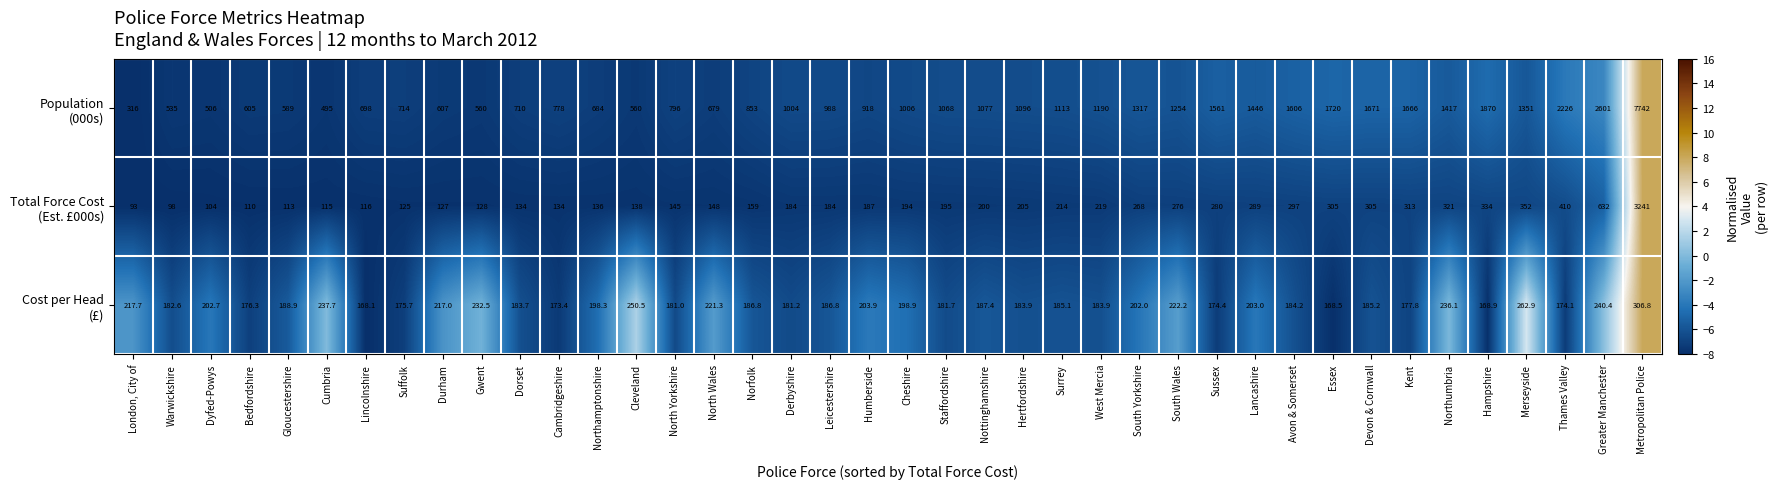

What is the difference between the highest and lowest values at South Wales?

1031.8